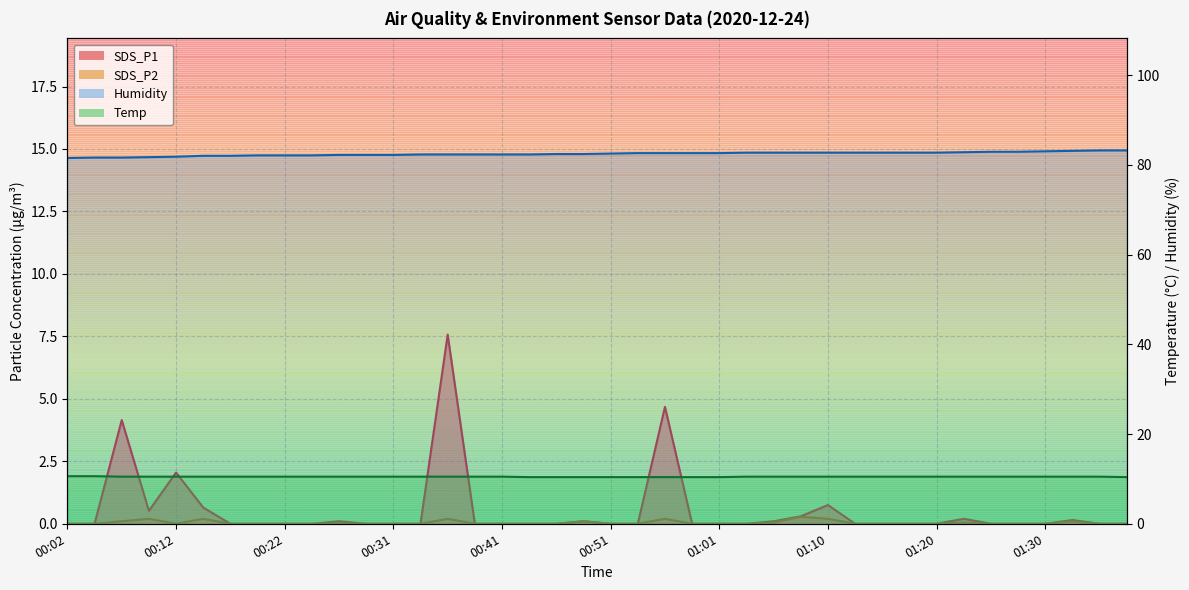

What value does the Temp series have at 00:22?

10.5